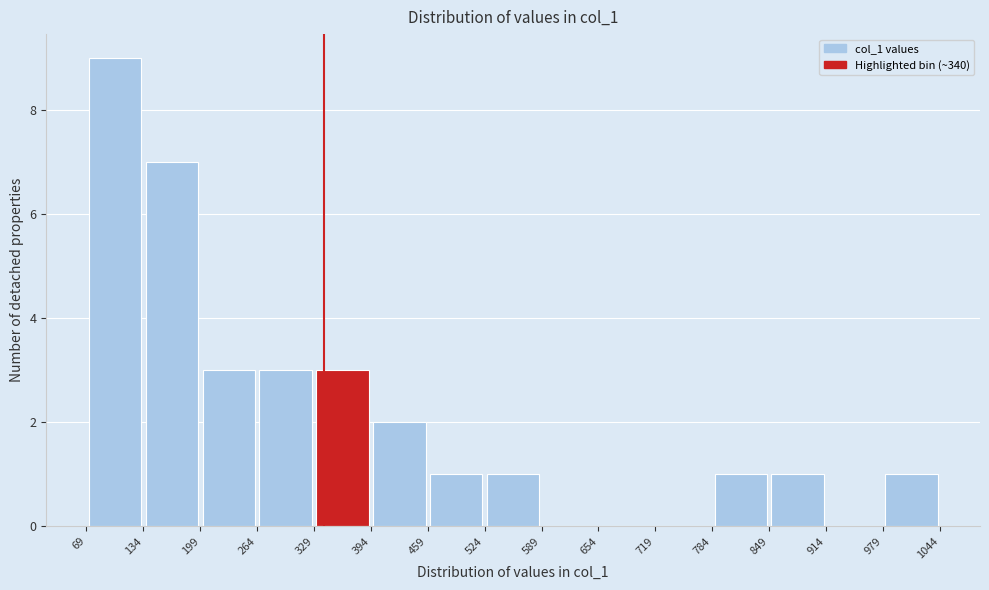

Reading left to right, list every bar in this chart as the range it spans on the x-axis followed by its height. The values are not printed on the chart, so give them approximately, as read against the axis.

69 to 134: 9
134 to 199: 7
199 to 264: 3
264 to 329: 3
329 to 394: 3
394 to 459: 2
459 to 524: 1
524 to 589: 1
589 to 654: 0
654 to 719: 0
719 to 784: 0
784 to 849: 1
849 to 914: 1
914 to 979: 0
979 to 1044: 1